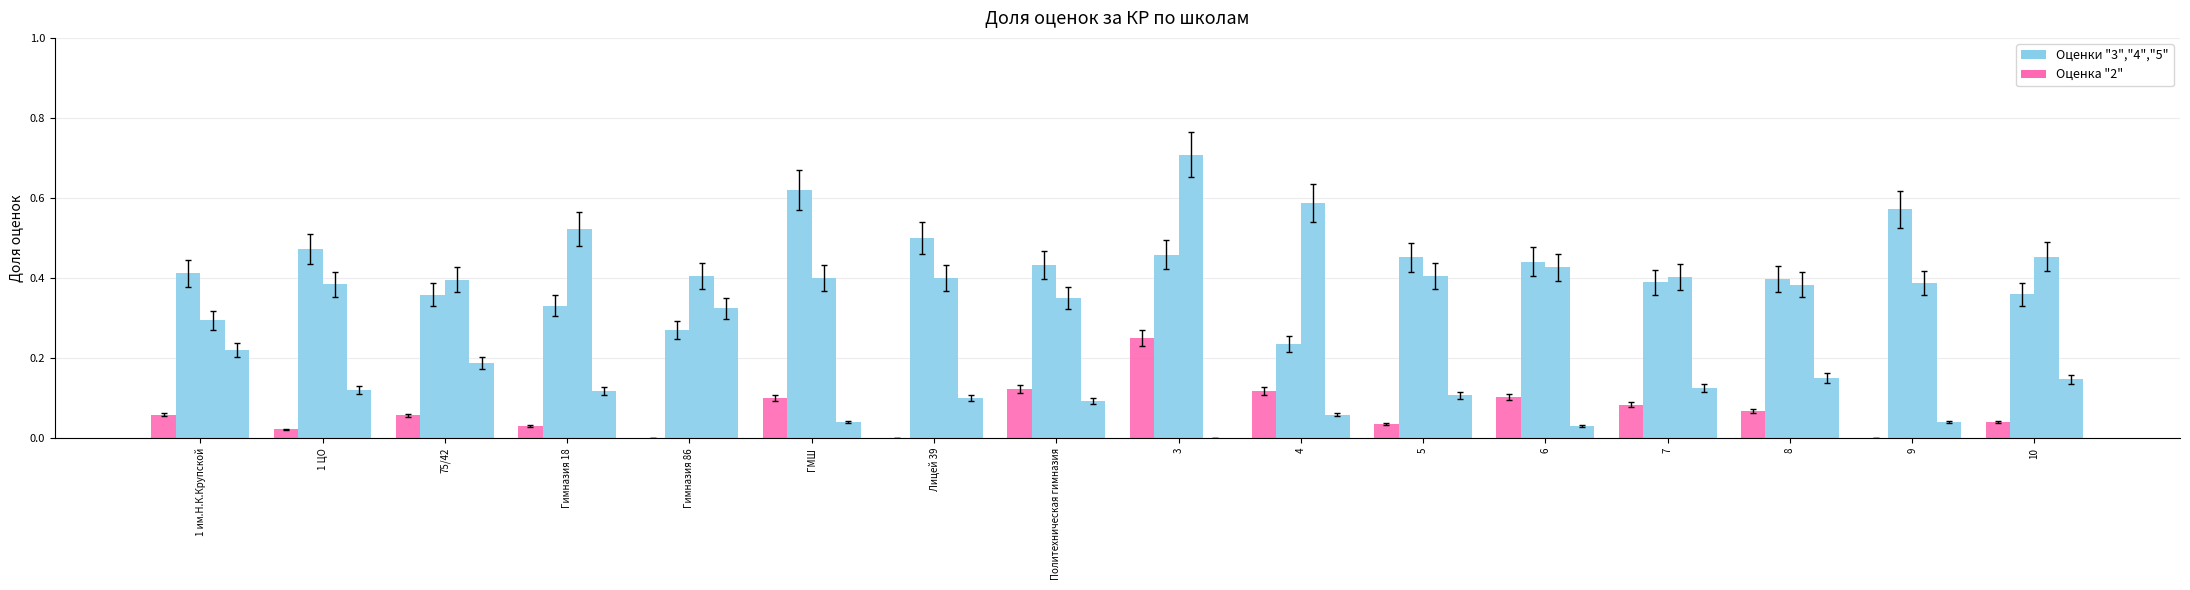

The Кол-во оценок "4" за КР series shows 0.2 at 3. True or false?

False